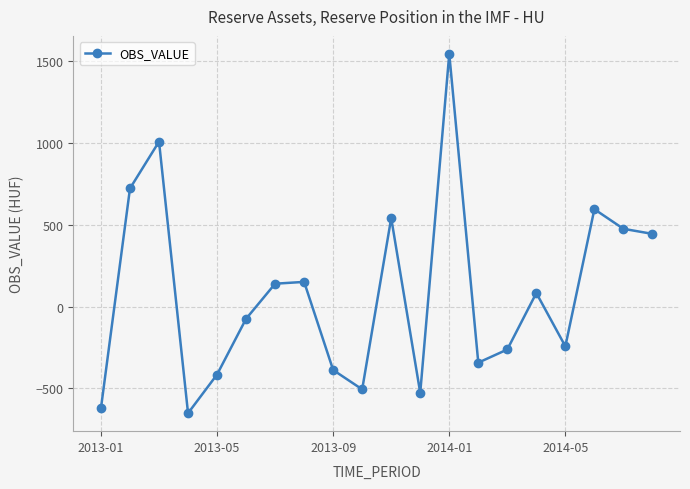

What is the value of the 6th point from the left?

-74.6